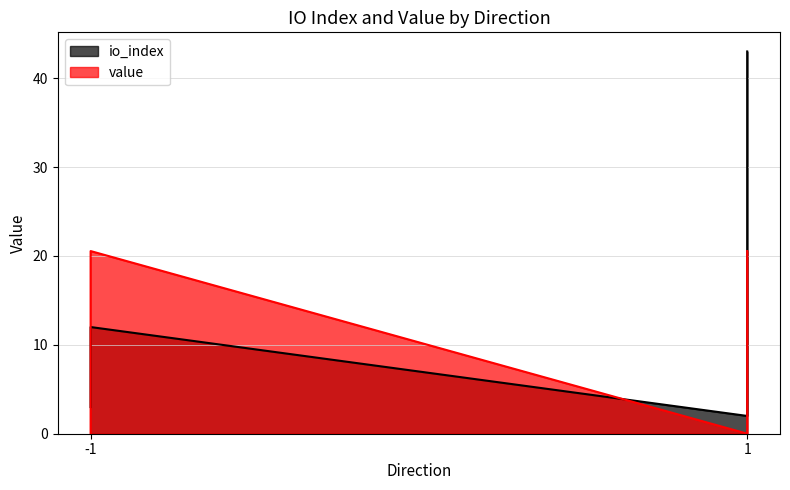

What is the difference between the highest and lowest values at 1?

18.5